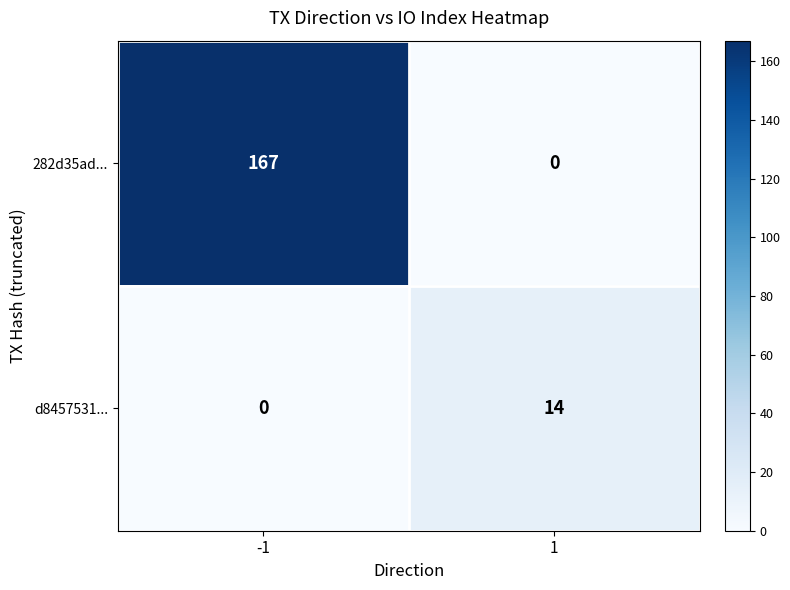

At which category is the sum across all series the highest?

-1